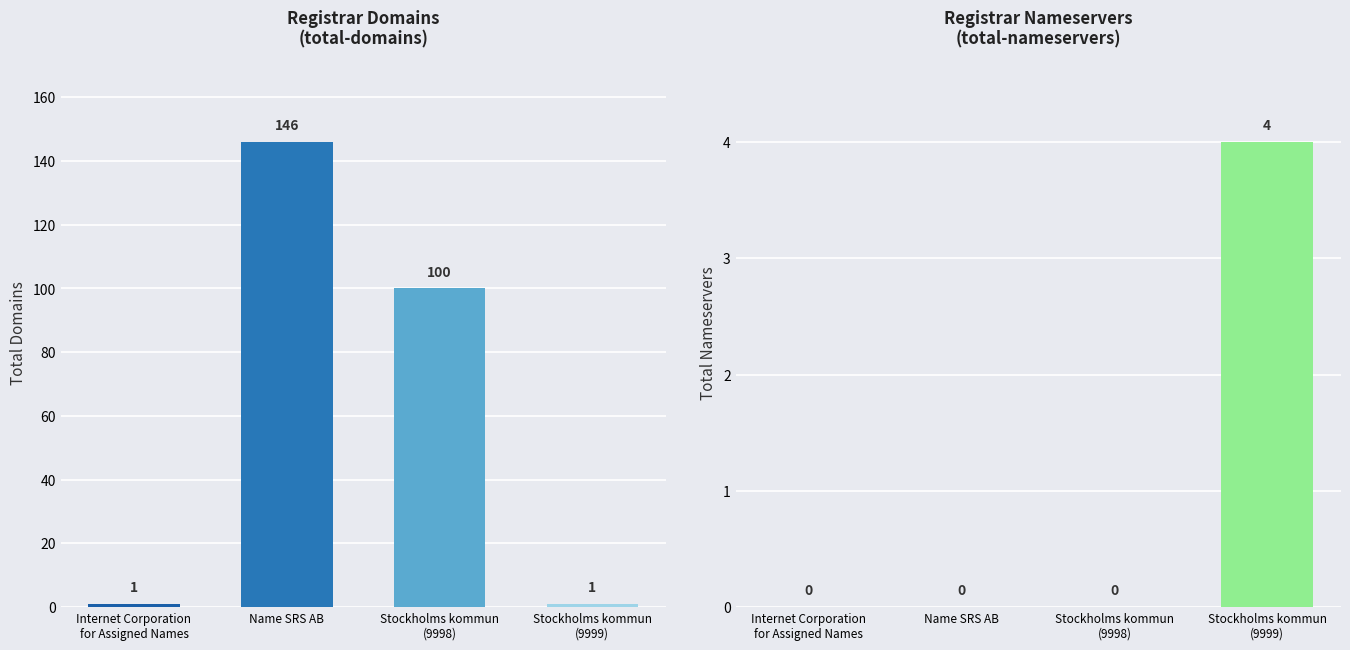

What is the label of the 2nd bar from the left?

Name SRS AB